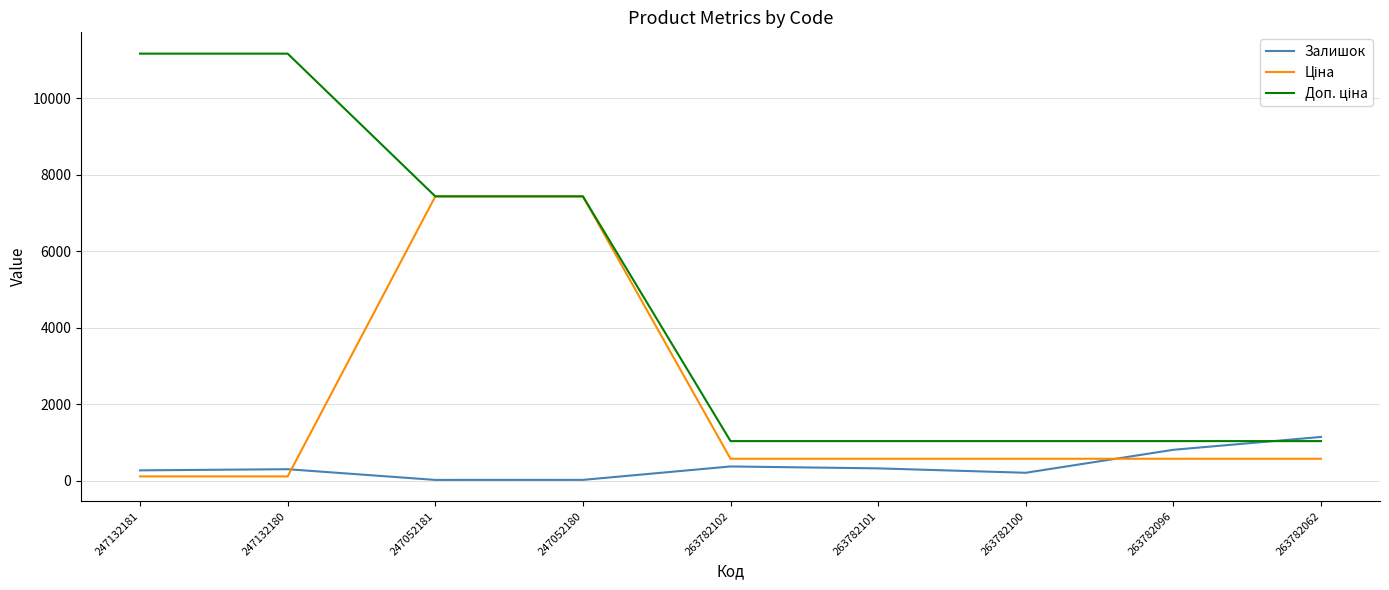

What is the difference between the highest and lowest values at 263782102?

663.1